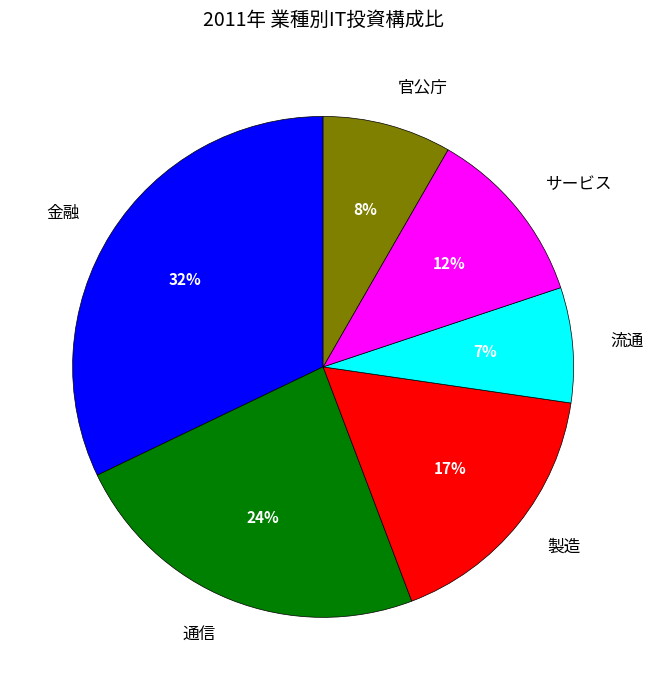

Is it true that 流通 is 7% of the pie?

True